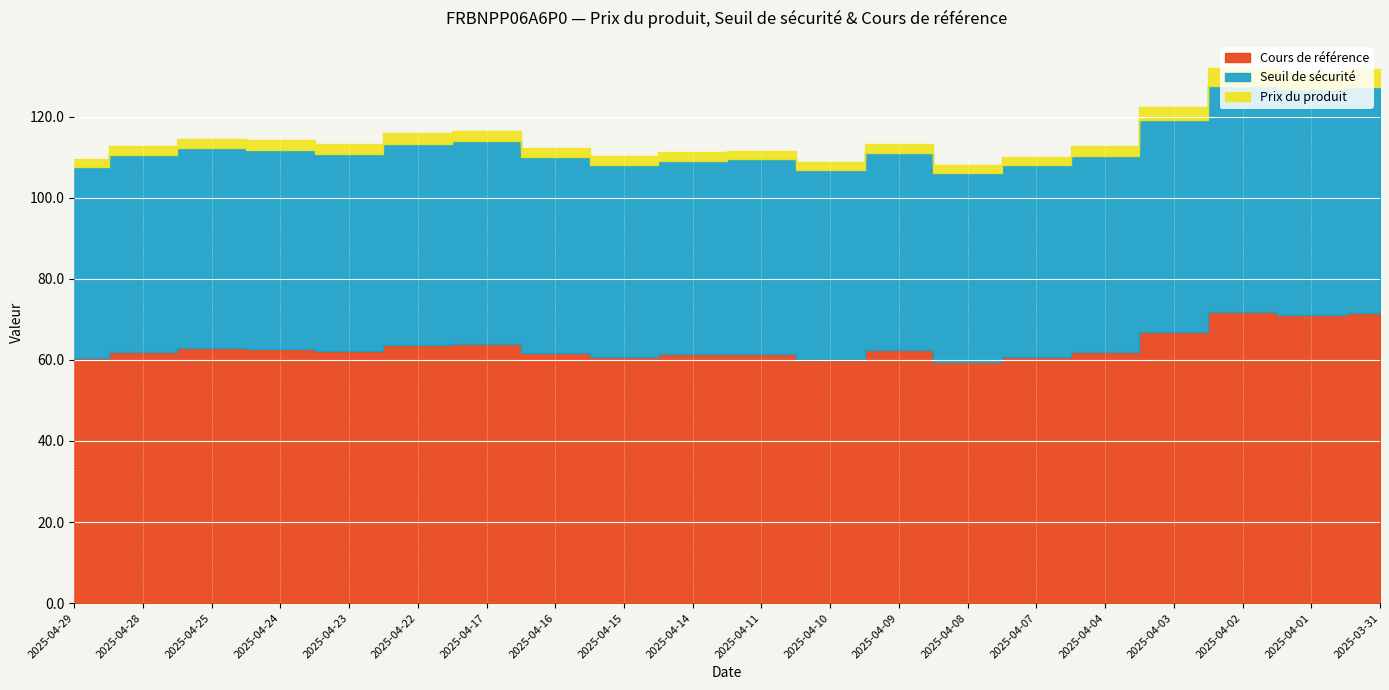

Does the chart display data point markers on the line(s)?

No